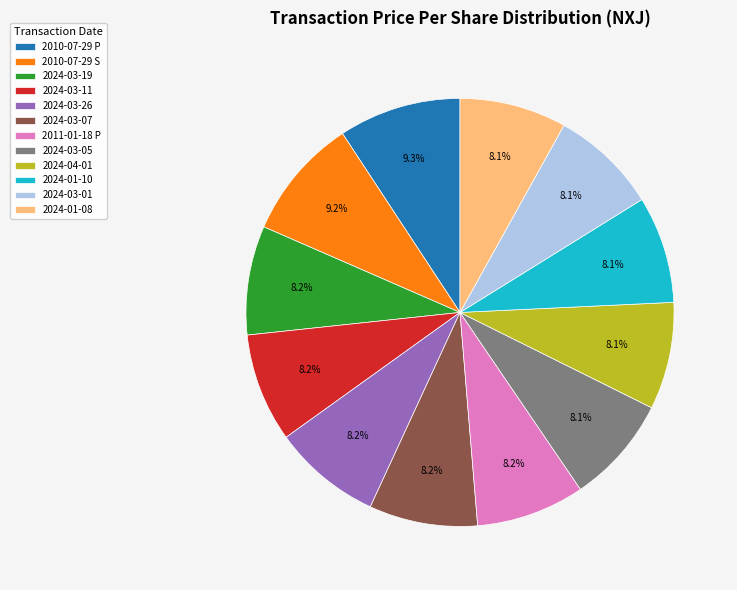

What percentage is NOT represented by 2024-03-05?

91.9%